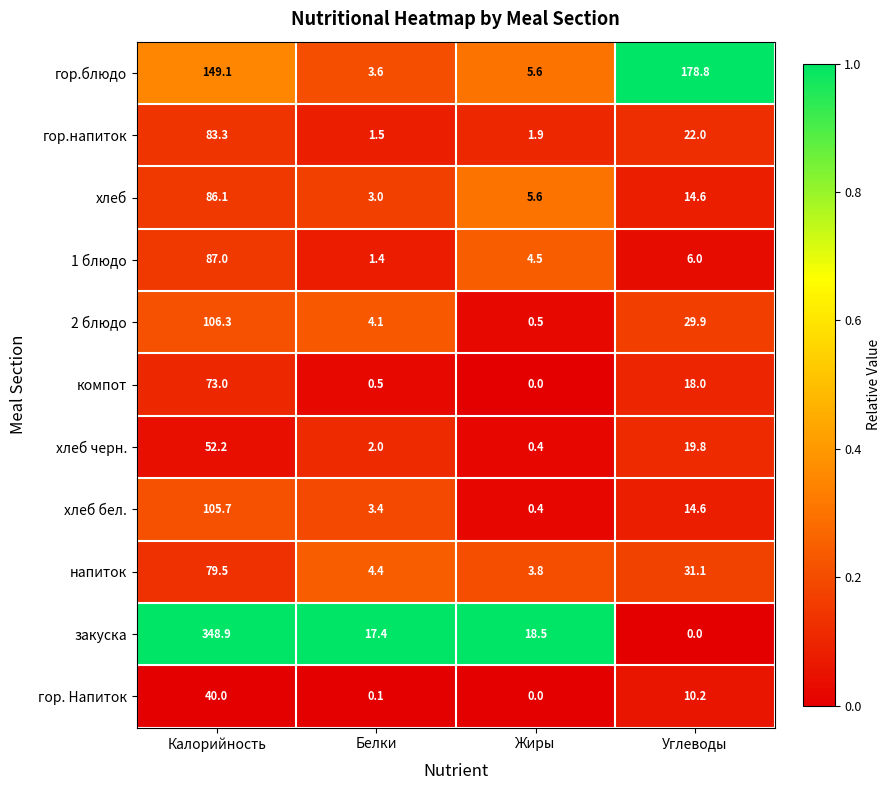

Which series has the largest total across all categories?

закуска